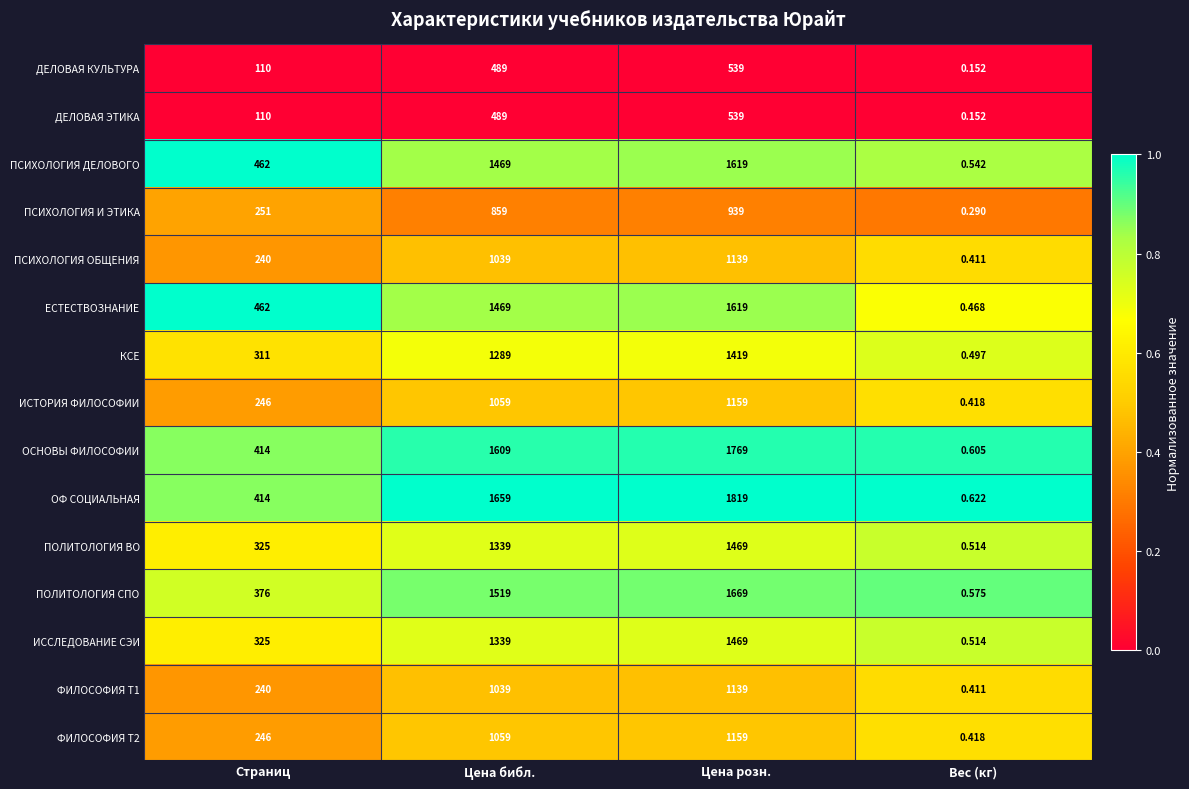

Rank the categories by ДЕЛОВАЯ ЭТИКА value from highest to lowest.

Цена розн., Цена библ., Страниц, Вес (кг)